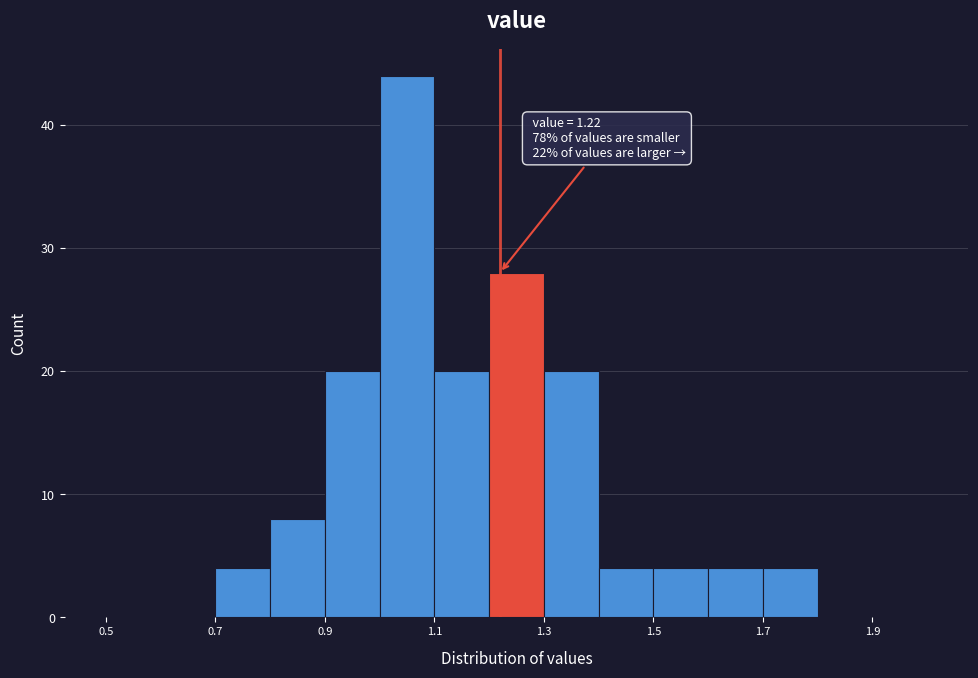

Which range on the x-axis has the tallest bar?

1.0 to 1.1